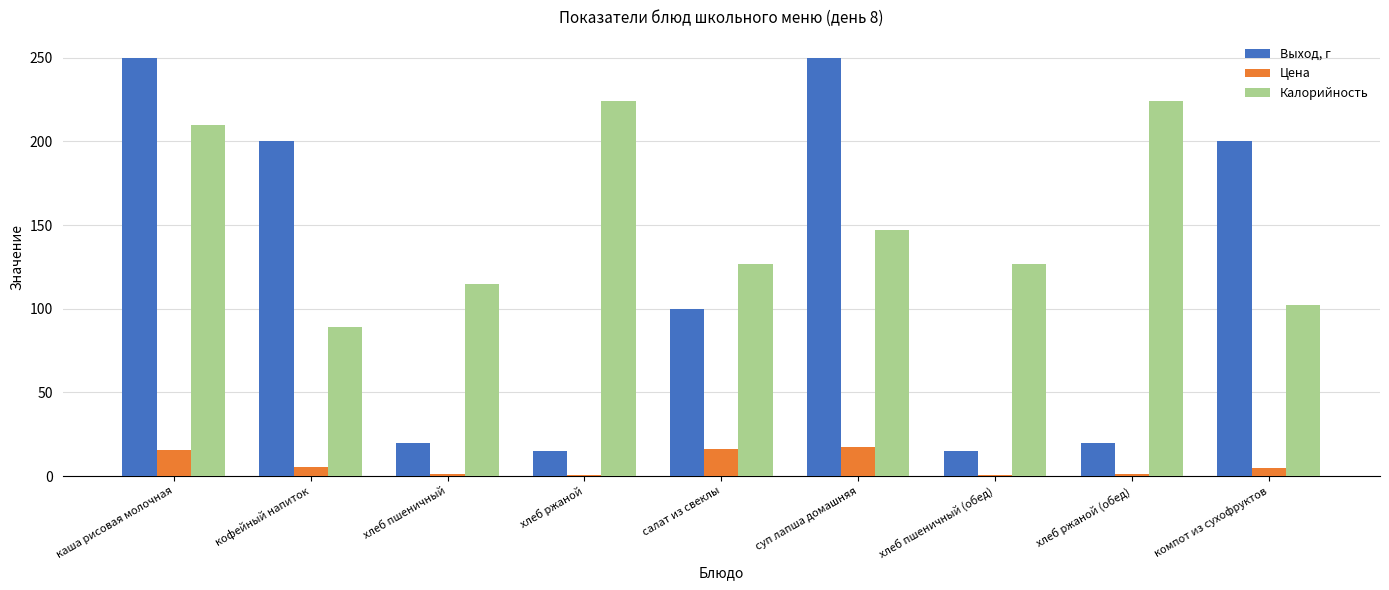

Which series has the widest spread of values?

Выход, г